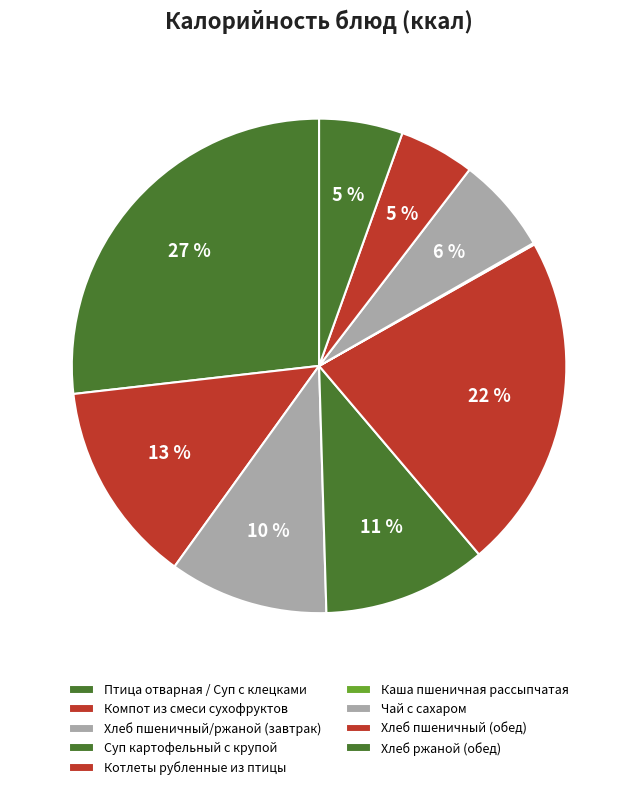

Is it true that Птица отварная / Суп с клецками is 27% of the pie?

True